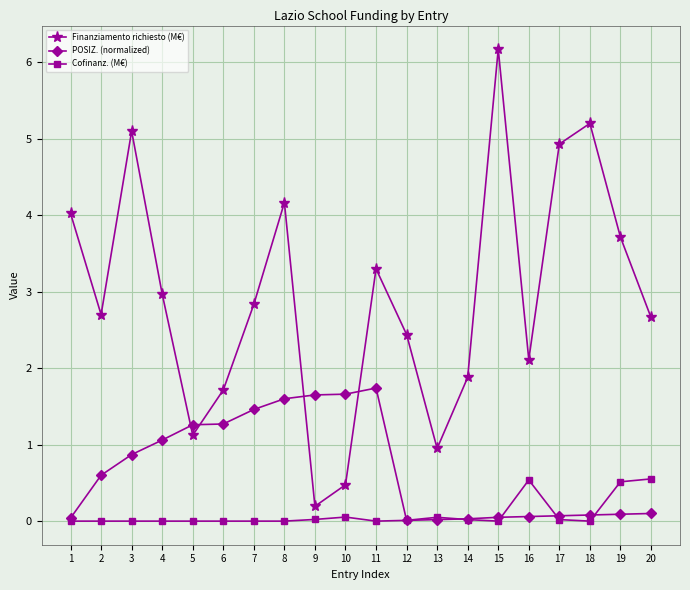

What are all the series names shown in the legend?

Finanziamento richiesto (M€), POSIZ. (normalized), Cofinanz. (M€)